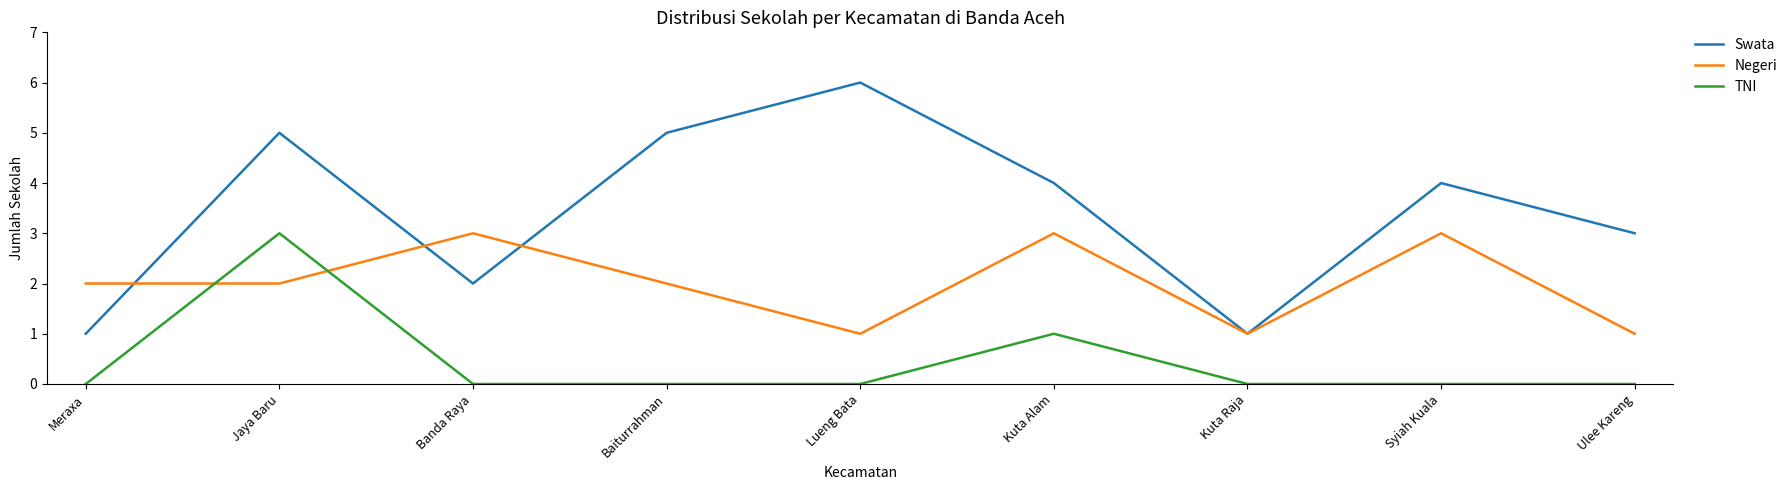

Where does the Swata series first go above 4?

Jaya Baru